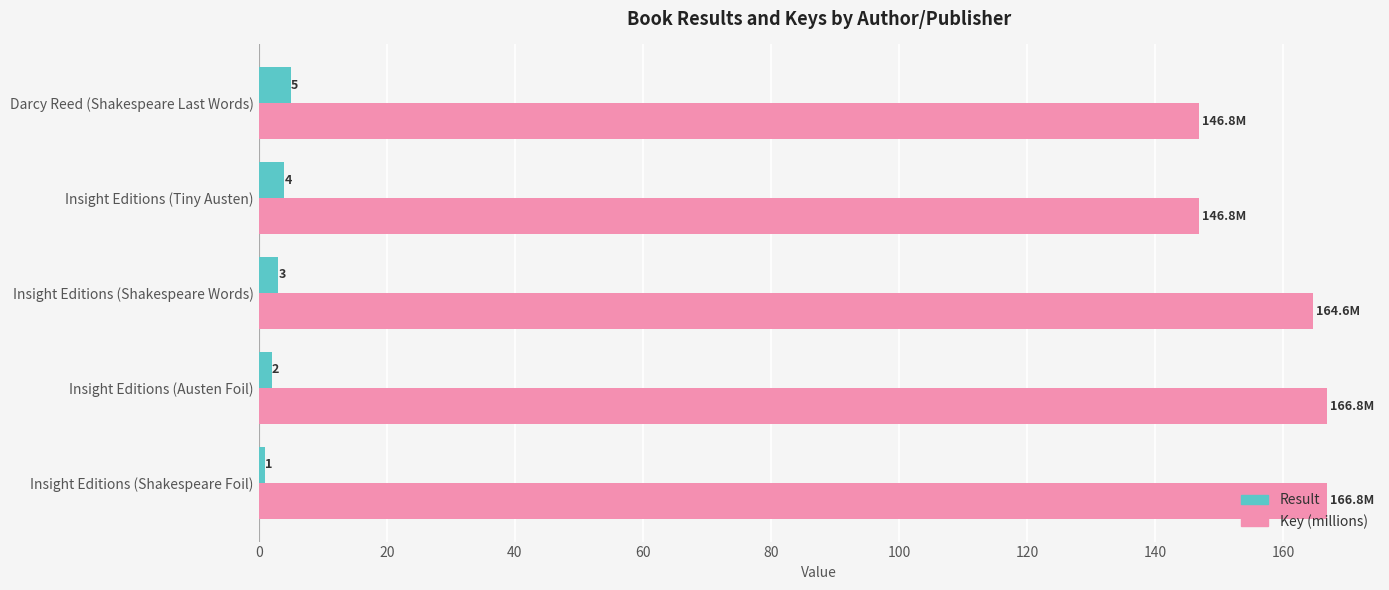

Between Insight Editions (Shakespeare Words) and Insight Editions (Tiny Austen), which series saw the biggest shift?

Key (millions)